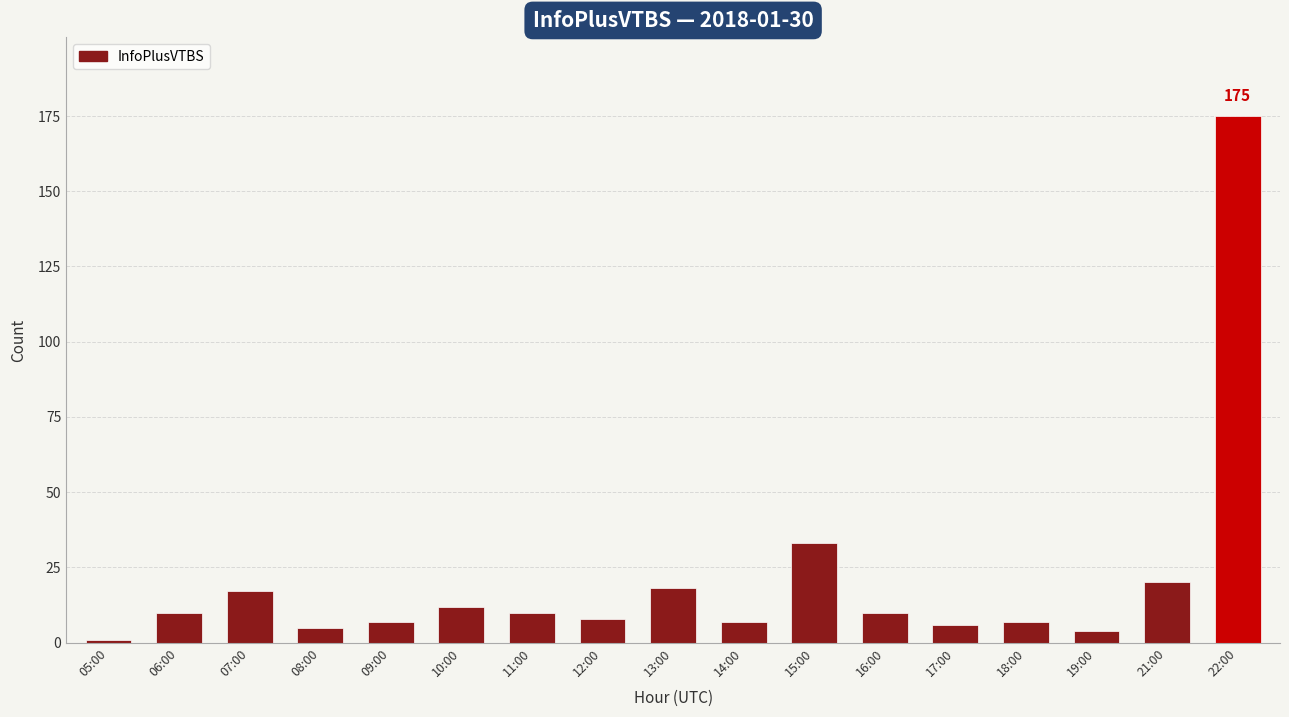

How many bars are there in total?

17